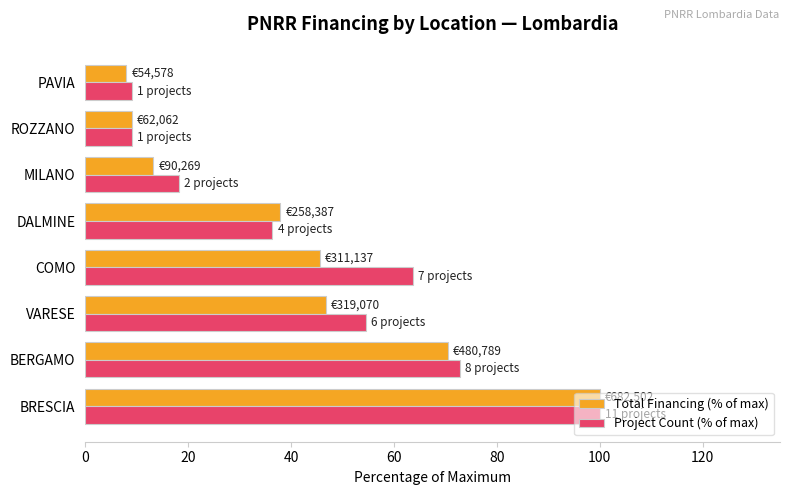

Count the number of data series in this chart.

2